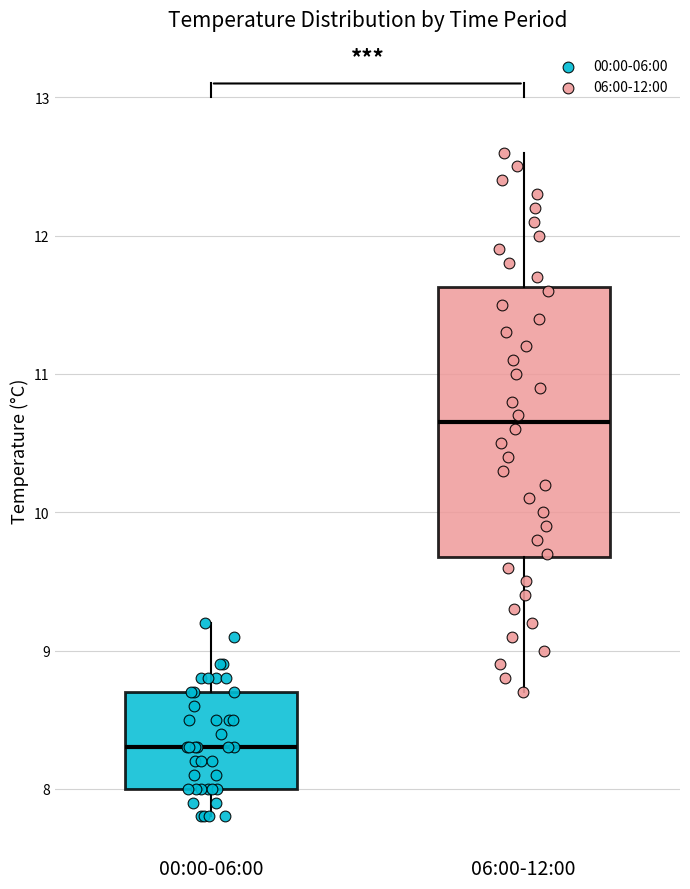

Comparing the boxes themselves (not the whiskers), which one is the tallest?

06:00-12:00